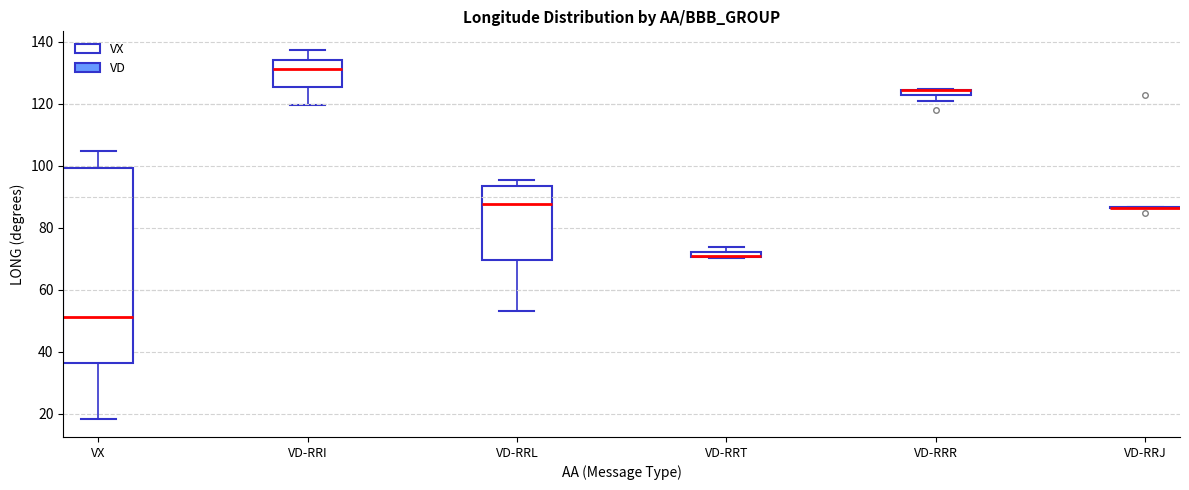

Where is the upper edge of the box for VD-RRR on the y-axis? The values are not printed on the chart, so give them approximately, as read against the axis.

124